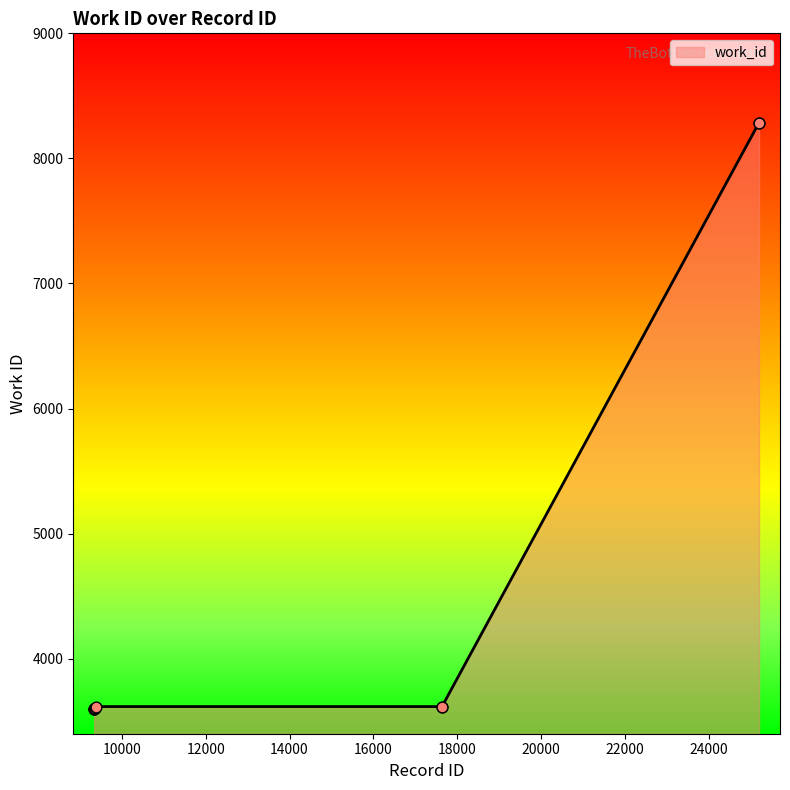

What is the greatest value displayed?

8285